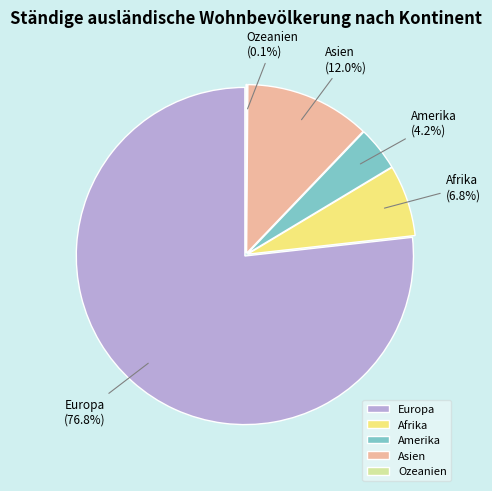

To the nearest percent, what is the difference between the largest and smallest slice percentages?

77%